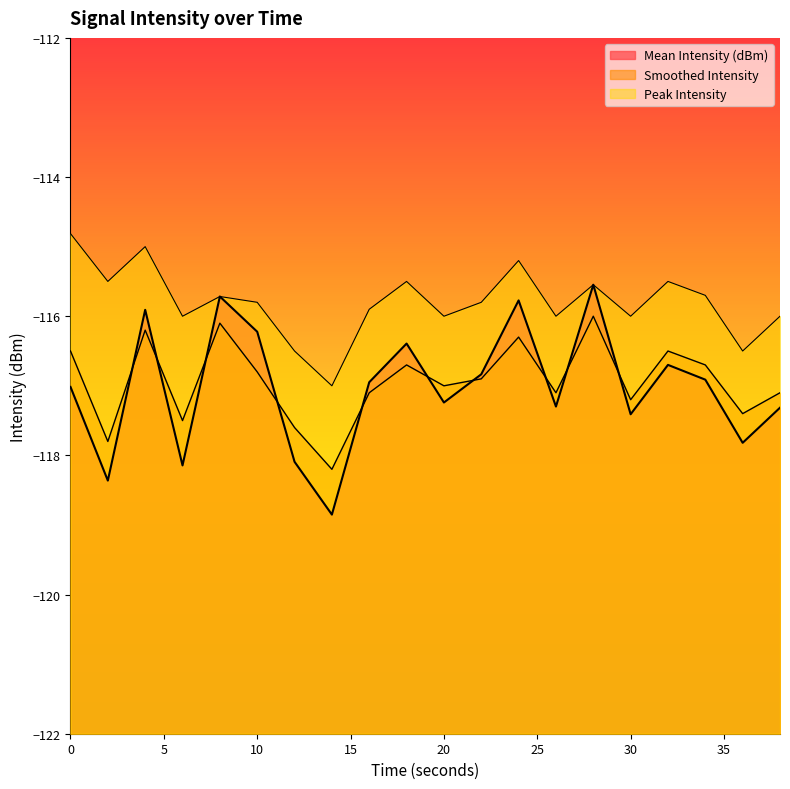

True or false: Smoothed Intensity and Peak Intensity cross at least once.

False